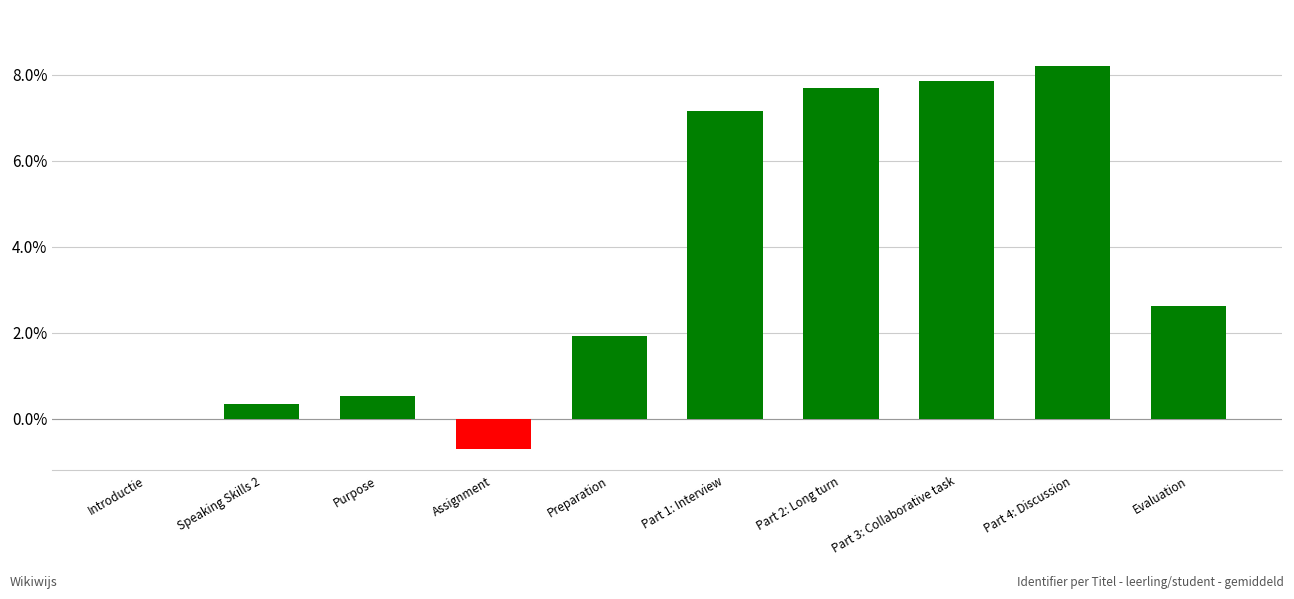

At which label is the value closest to 3?

Evaluation